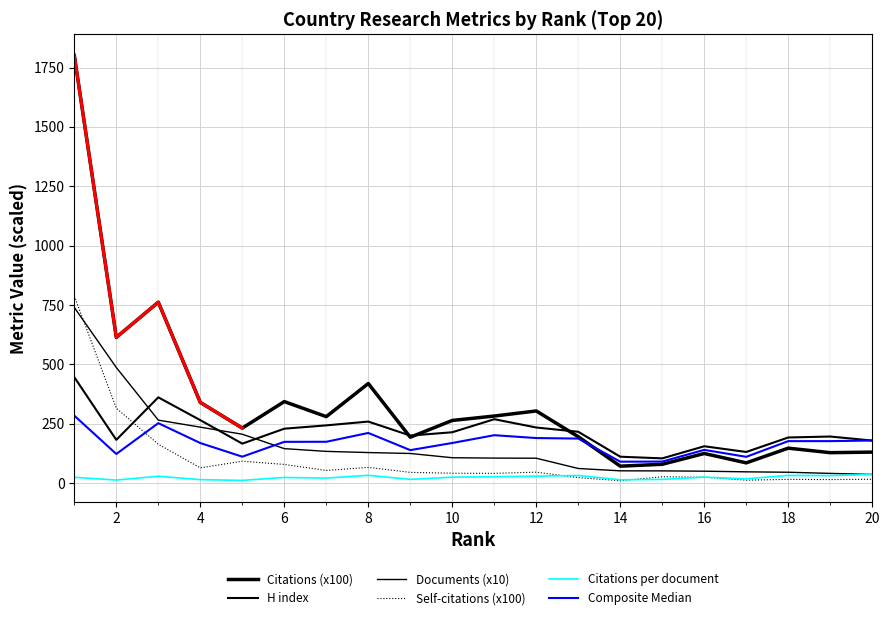

How many lines are shown in the chart?

6